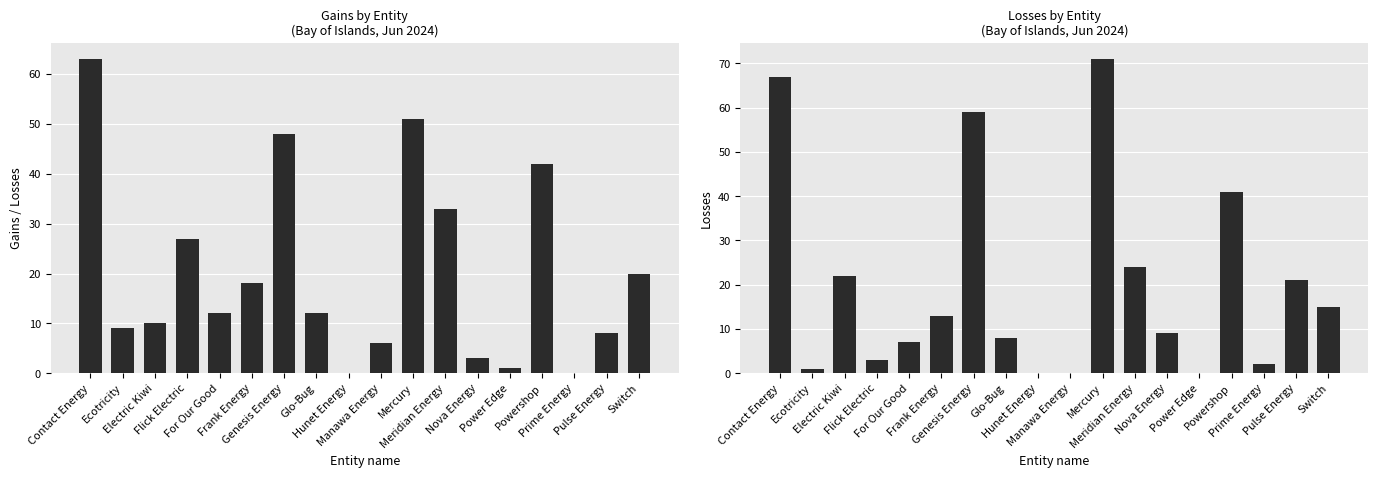

Reading left to right, transcribe all the data shown in this chart.

Gains: 63	9	10	27	12	18	48	12	0	6	51	33	3	1	42	0	8	20
Losses: 67	1	22	3	7	13	59	8	0	0	71	24	9	0	41	2	21	15